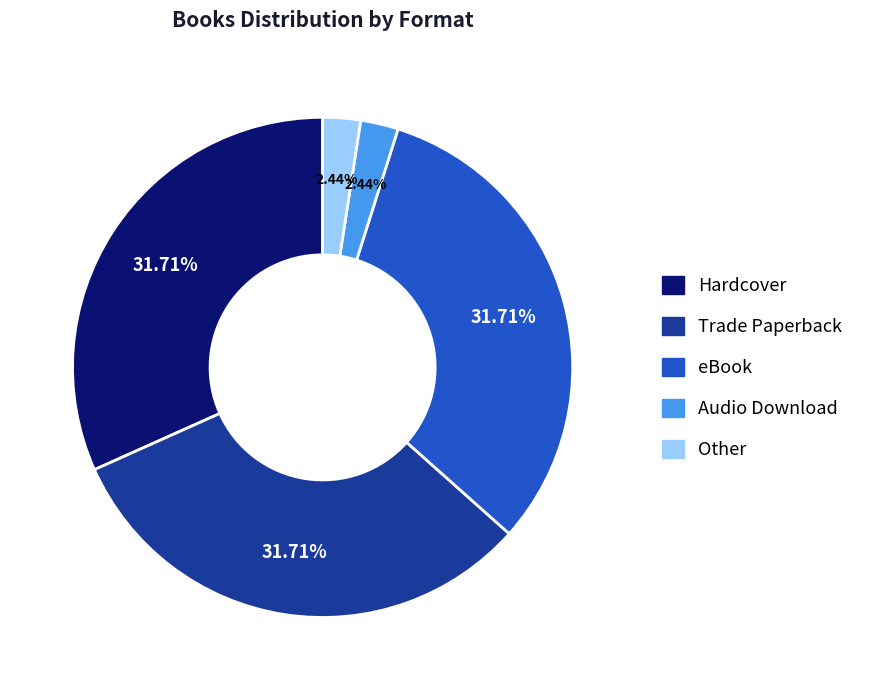

Do Other and Audio Download together represent more than half of the pie?

No